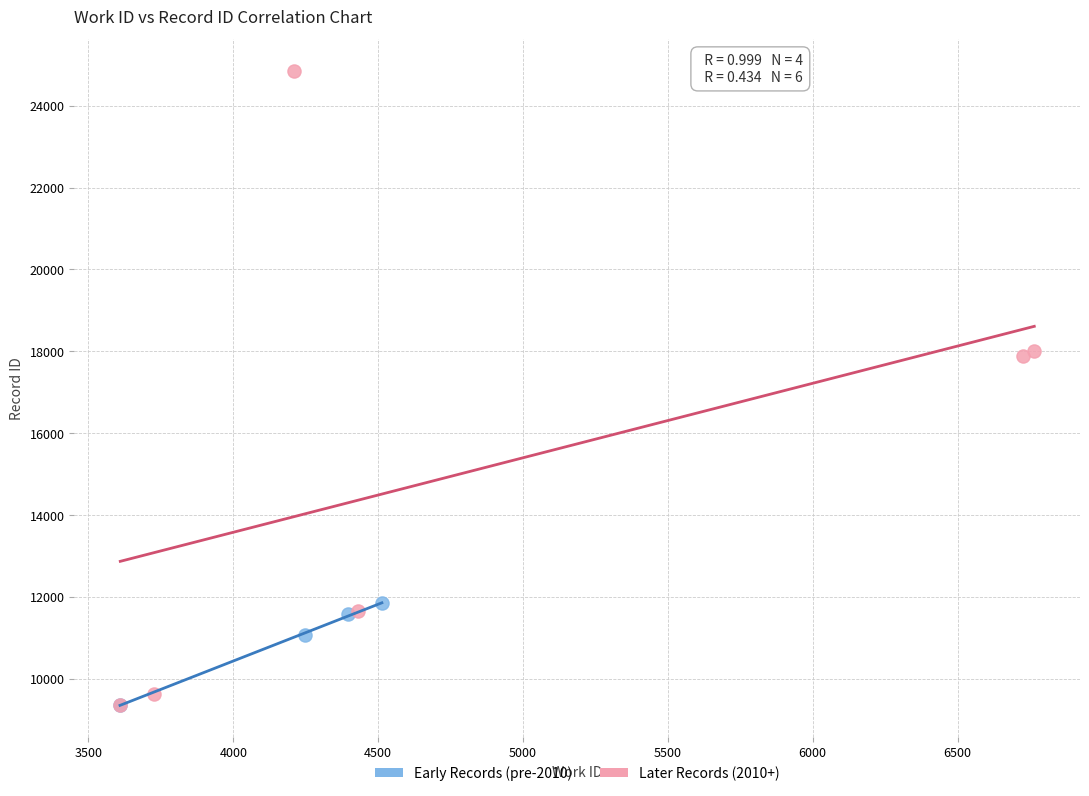

Which series has the largest Y range (max minus min)?

Later Records (2010+)